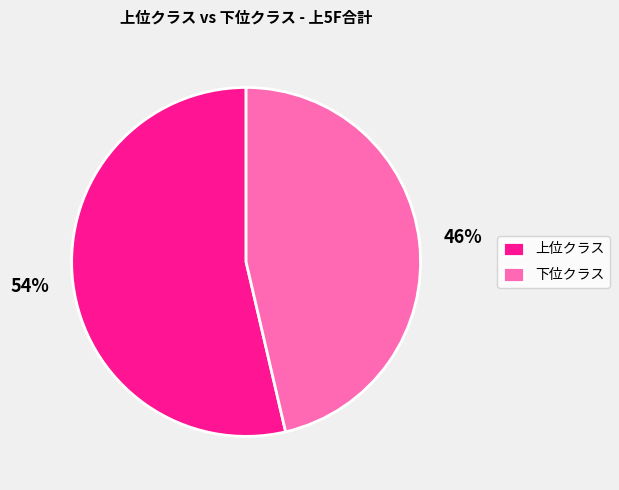

The 上位クラス slice represents 40% of the pie. True or false?

False